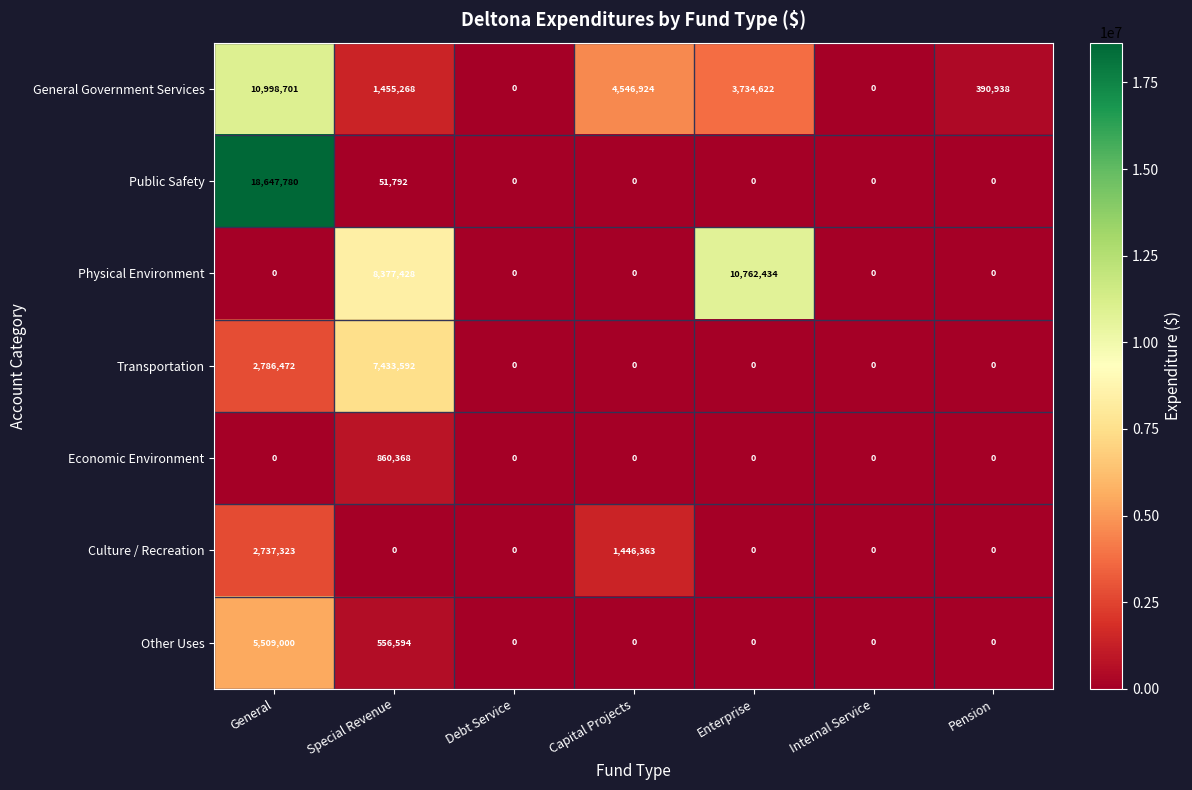

Between Internal Service and Pension, which series saw the biggest shift?

General Government Services